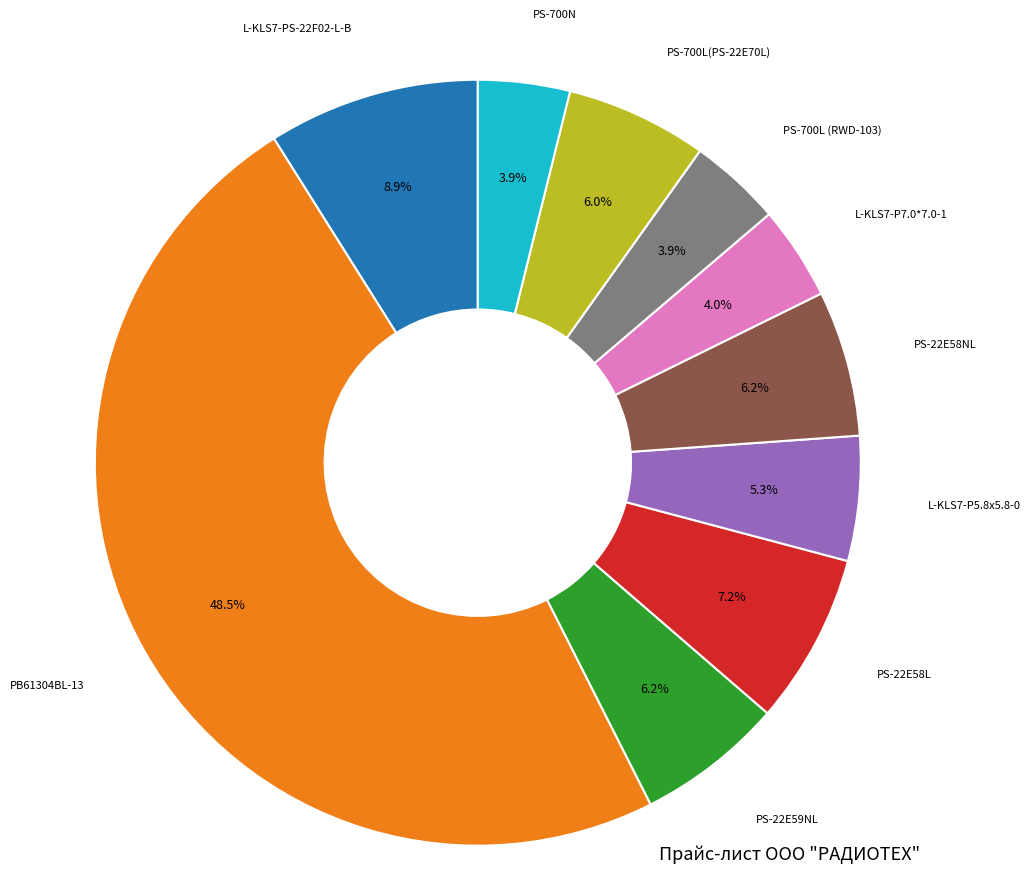

How many slices are in this pie chart?

10